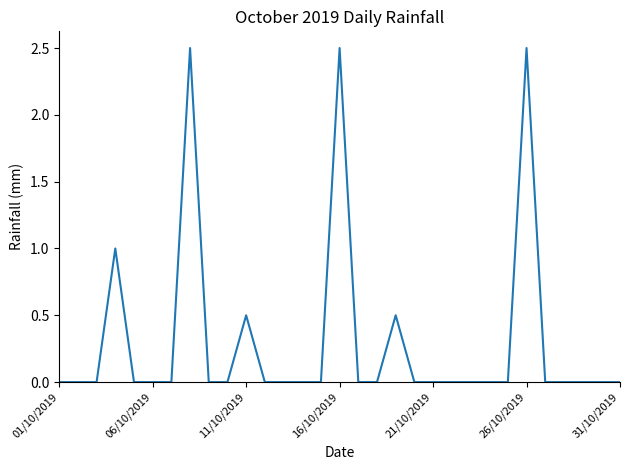

Reading left to right, what are all the values shown in this chart?

0.0	0.0	0.0	1.0	0.0	0.0	0.0	2.5	0.0	0.0	0.5	0.0	0.0	0.0	0.0	2.5	0.0	0.0	0.5	0.0	0.0	0.0	0.0	0.0	0.0	2.5	0.0	0.0	0.0	0.0	0.0